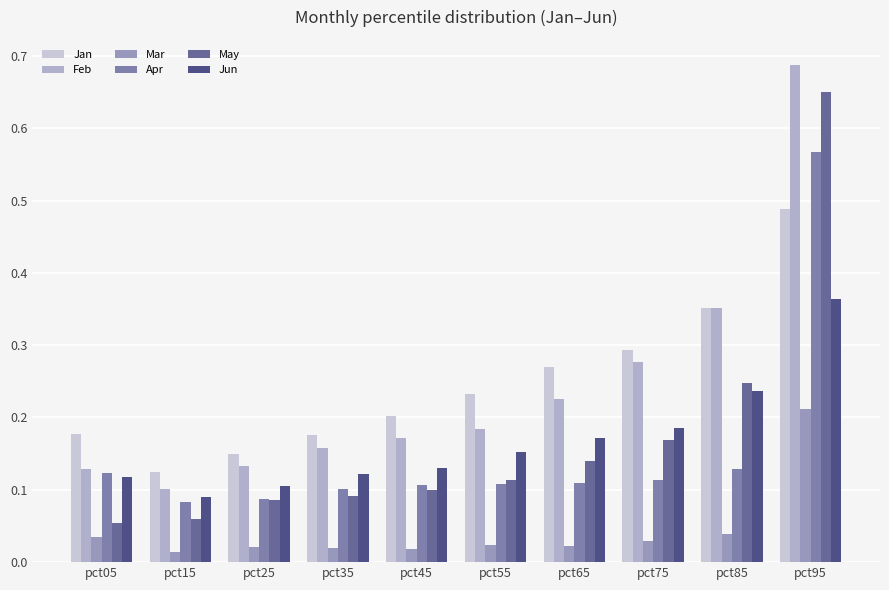

How many bars are there in each group?

6